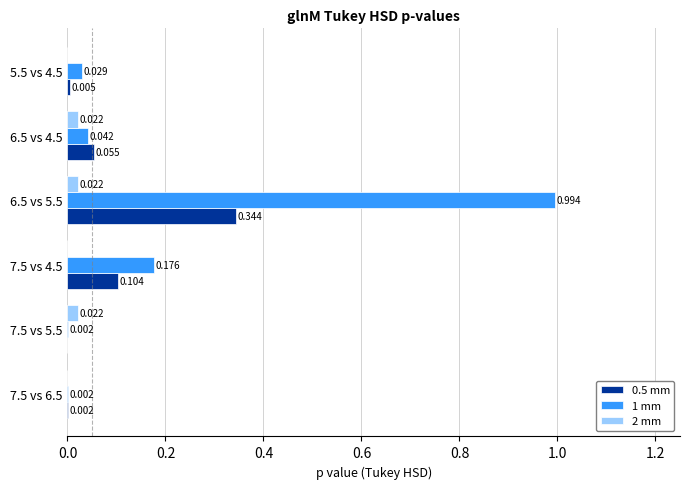

Is the value of 0.5 mm at 6.5 vs 5.5 greater than the value of 1 mm at 5.5 vs 4.5?

Yes